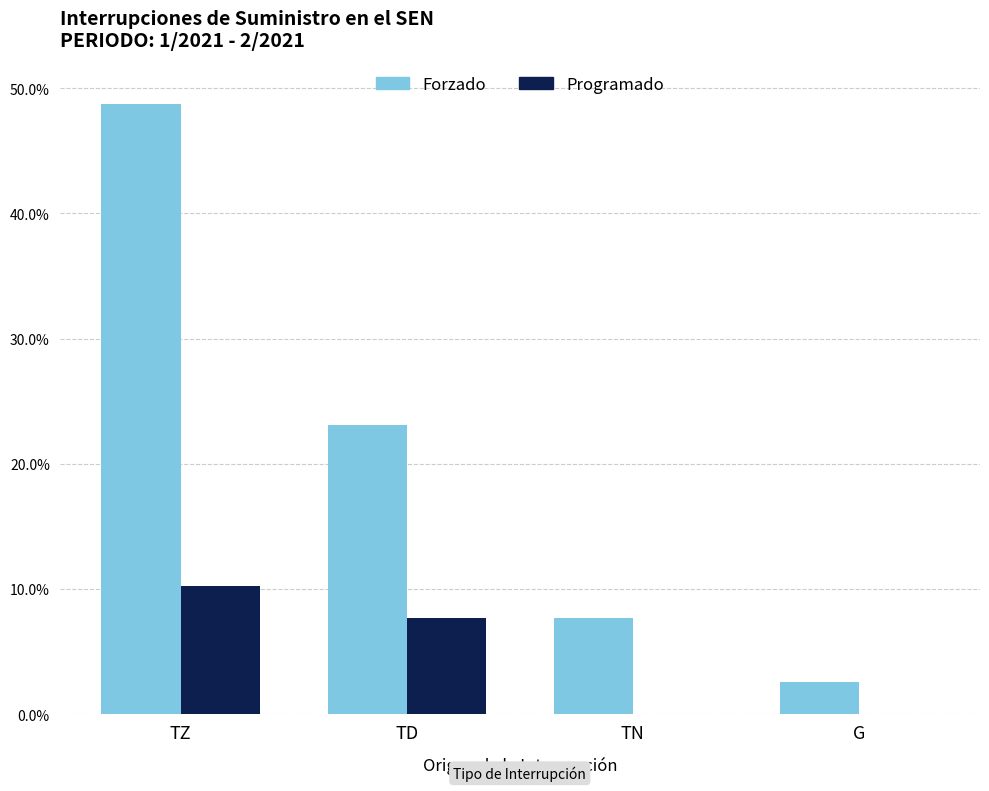

What is the approximate value of Forzado at TD?

0.2